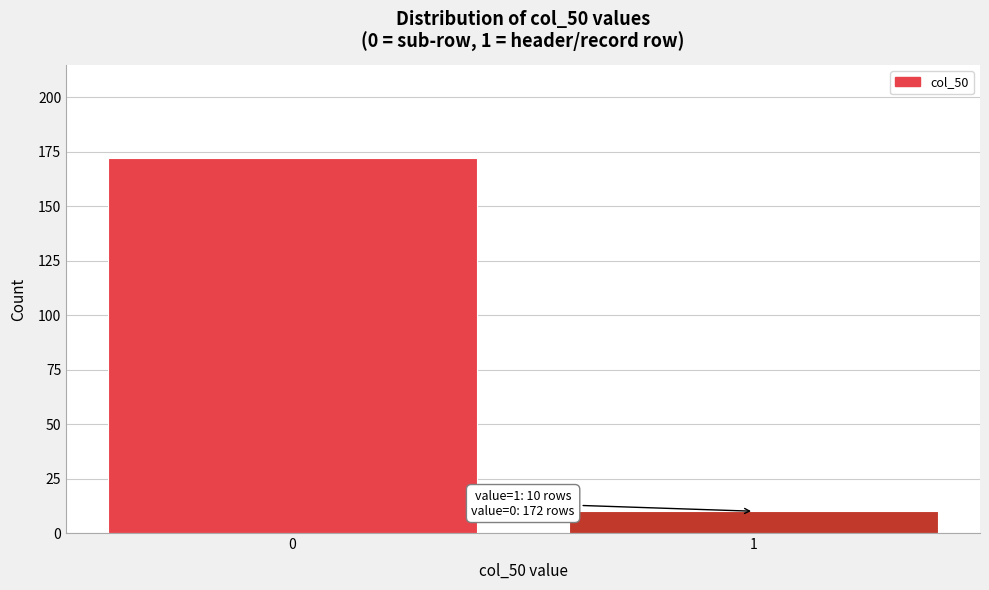

Reading left to right, extract all data points from this chart.

0=172	1=10